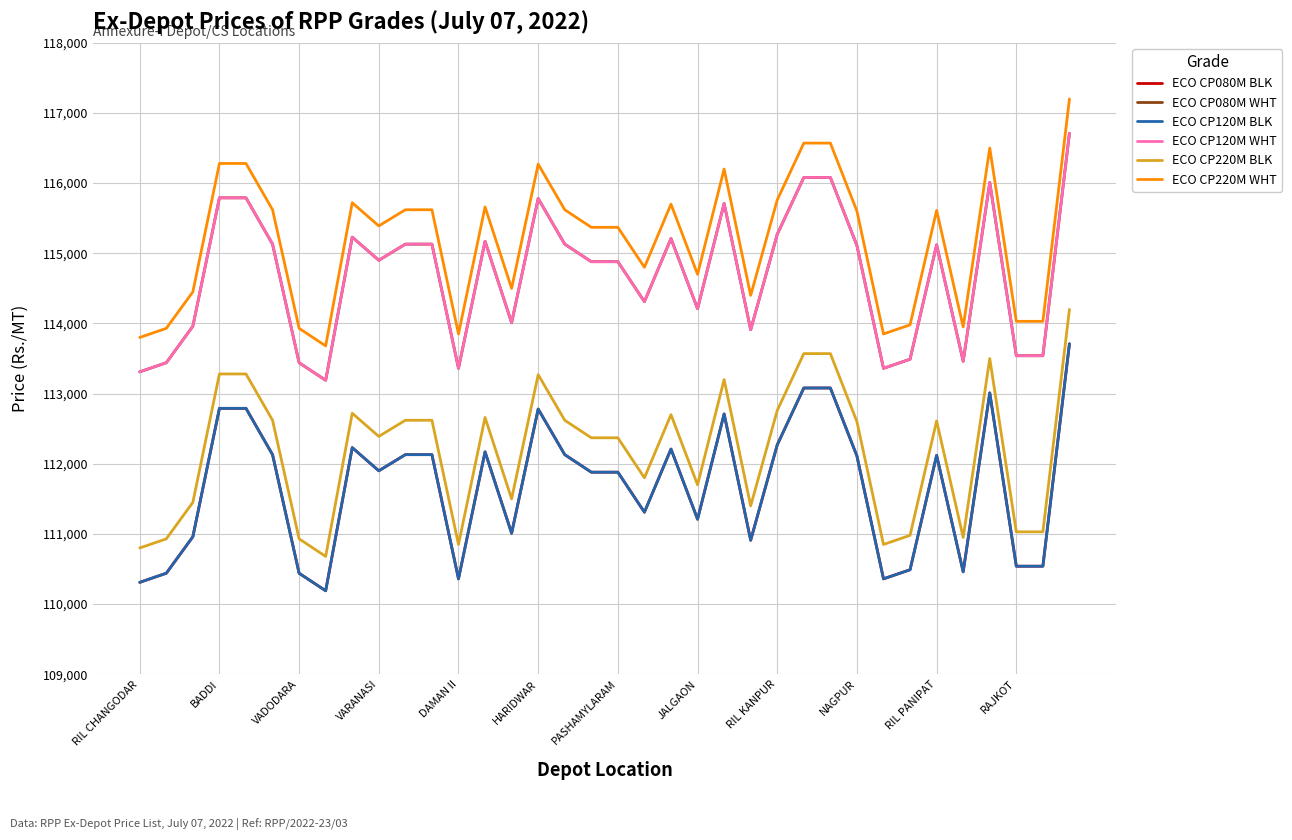

How many lines are shown in the chart?

6